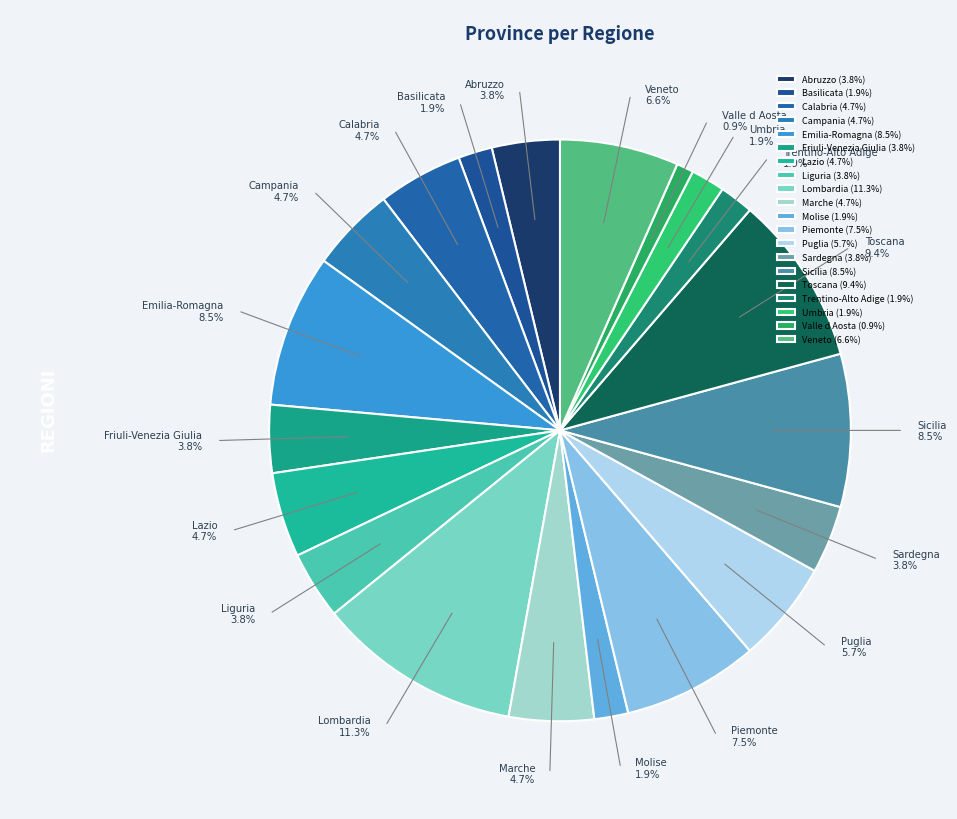

To the nearest percent, what percentage of the pie is Toscana?

9%